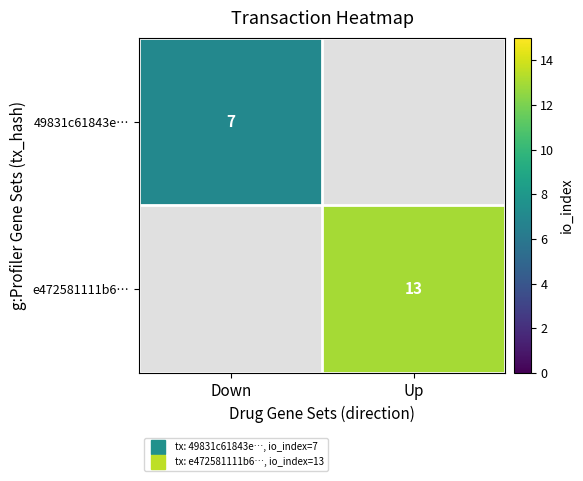

At which label does 49831c61843e… reach its minimum?

Down